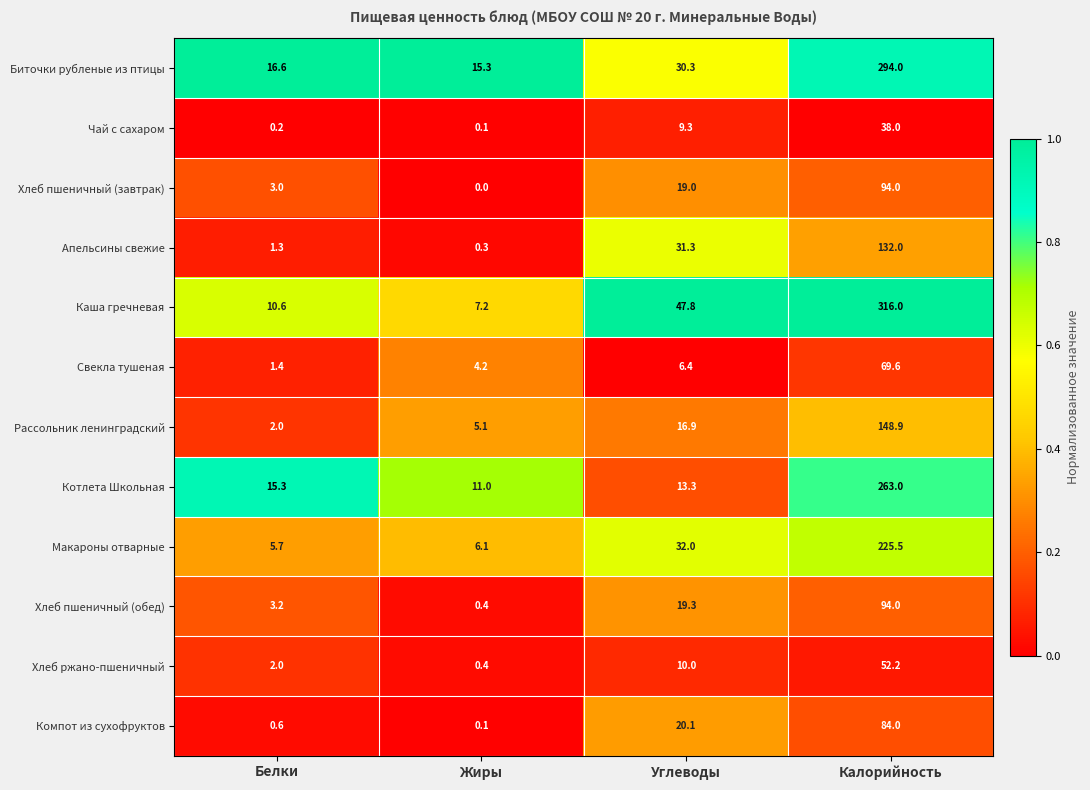

What is the total value across all series at Белки?

61.9